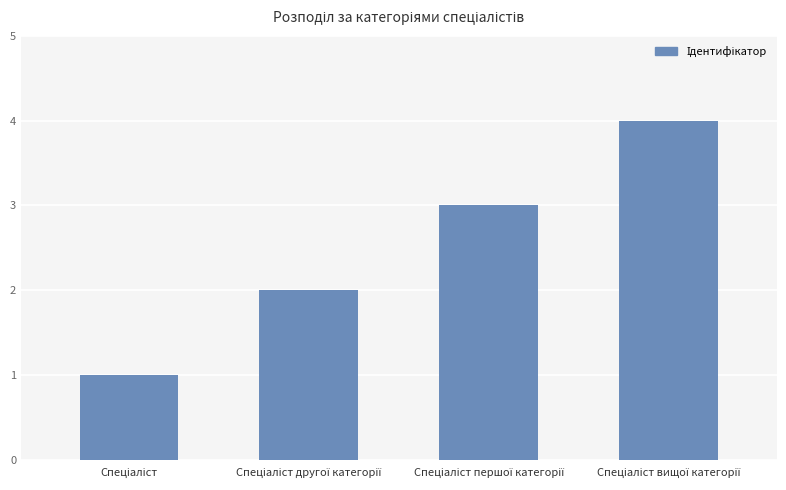

What is the maximum value shown in the chart?

4